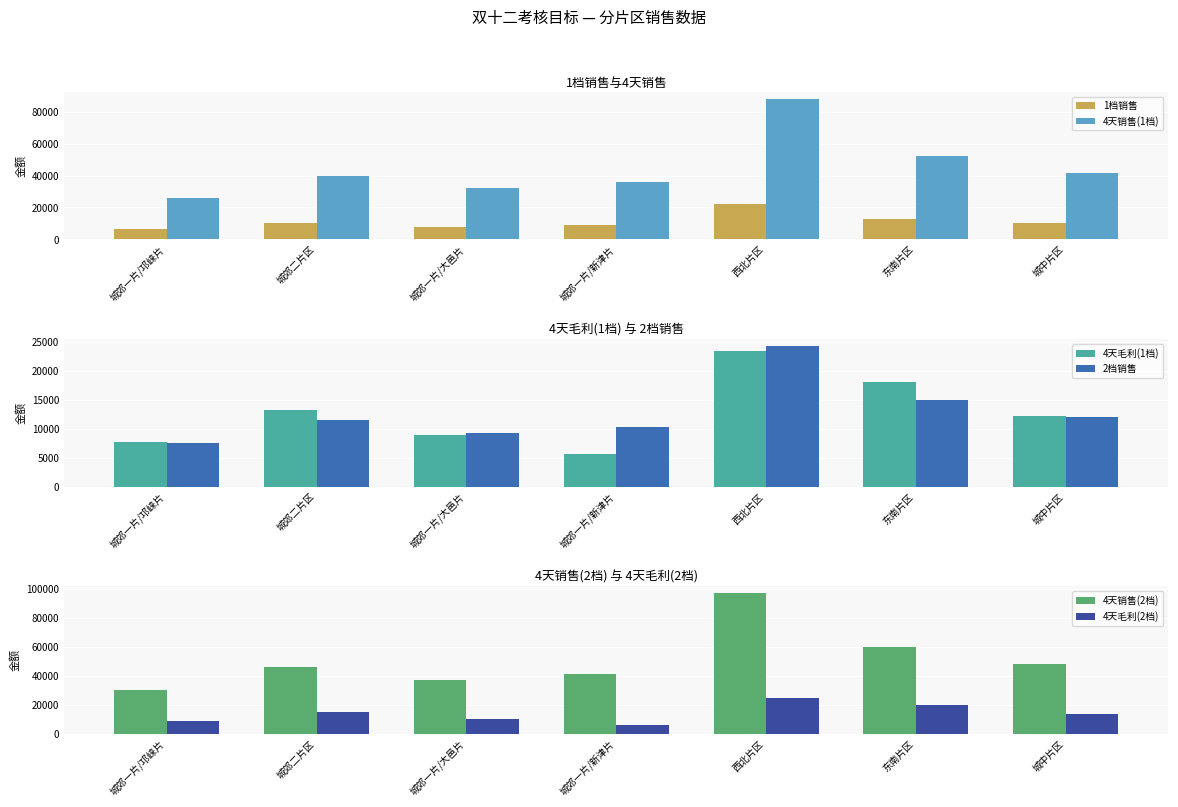

Which series has the largest range (max minus min)?

4天销售(2档)